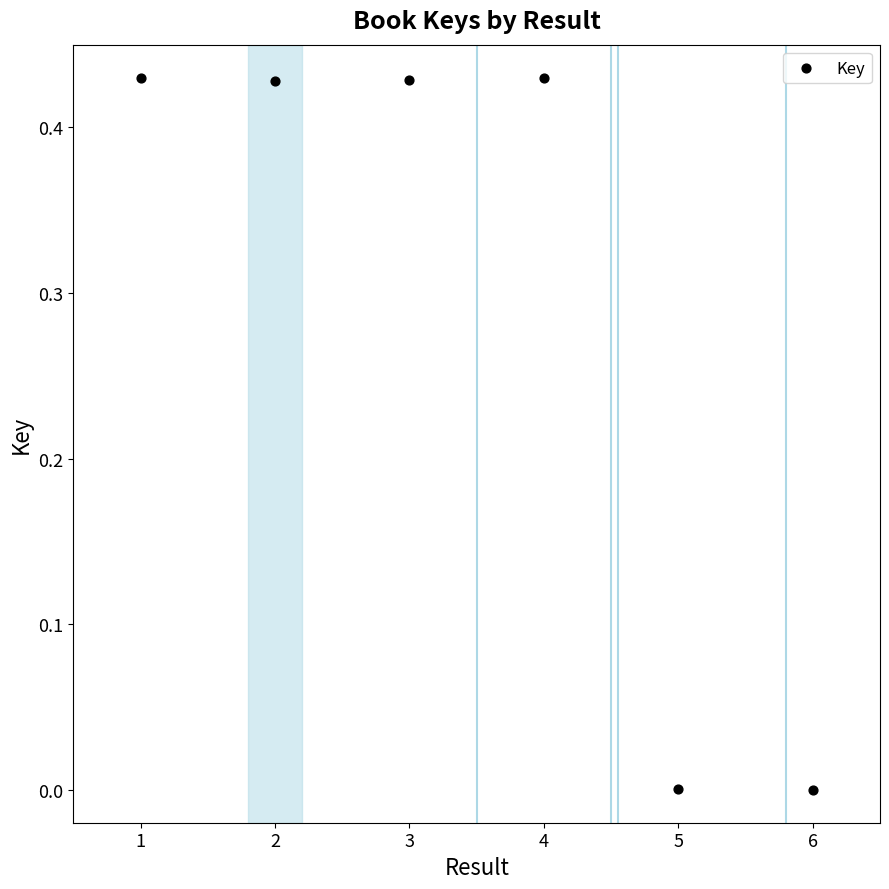

What is the range of X values (max minus min)?

5.0